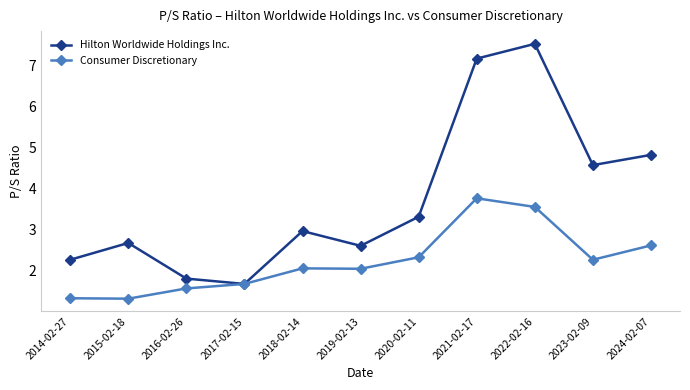

In Consumer Discretionary, how many points are lower than both neighbors (excluding endpoints)?

3